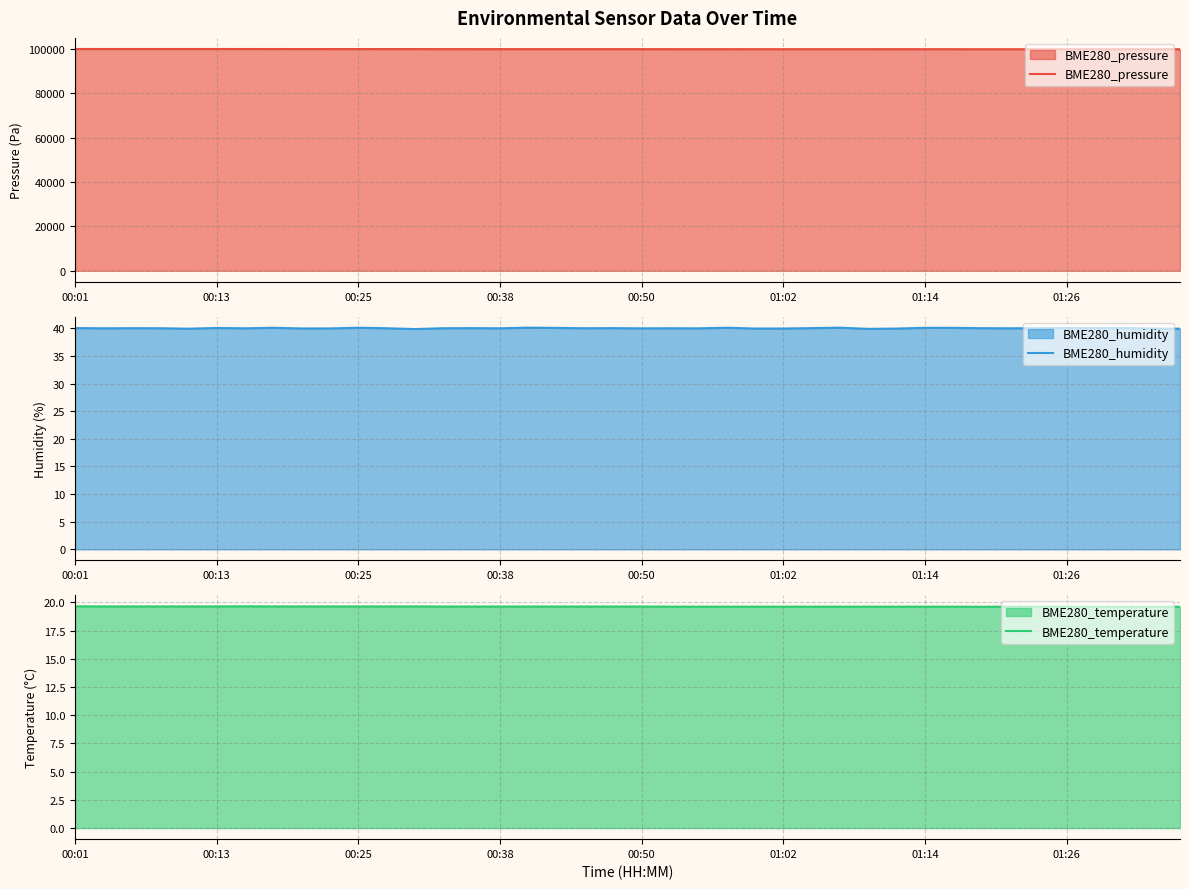

What is the lowest value of the BME280_pressure series?

99836.6